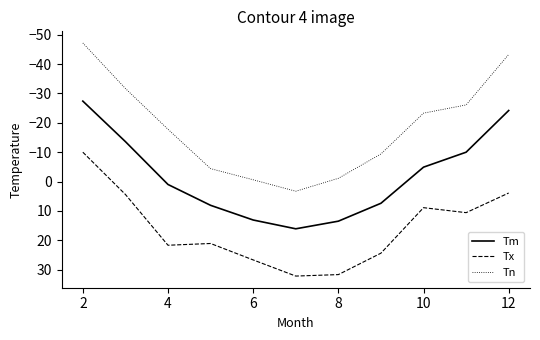

List the series in order of their overall mean, highest first.

Tx, Tm, Tn